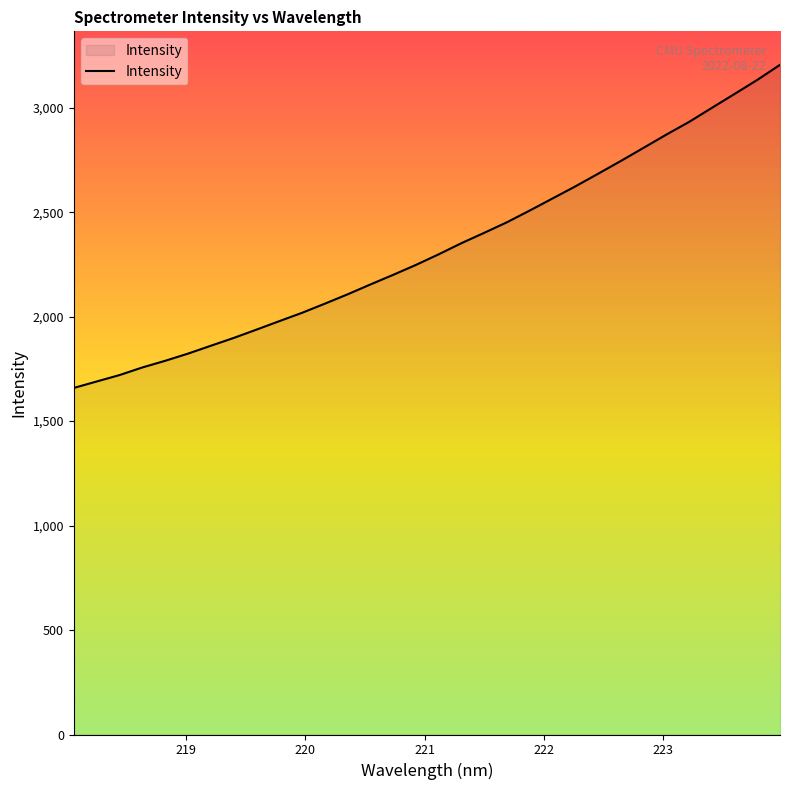

What is the difference between the maximum and minimum values?

1546.4